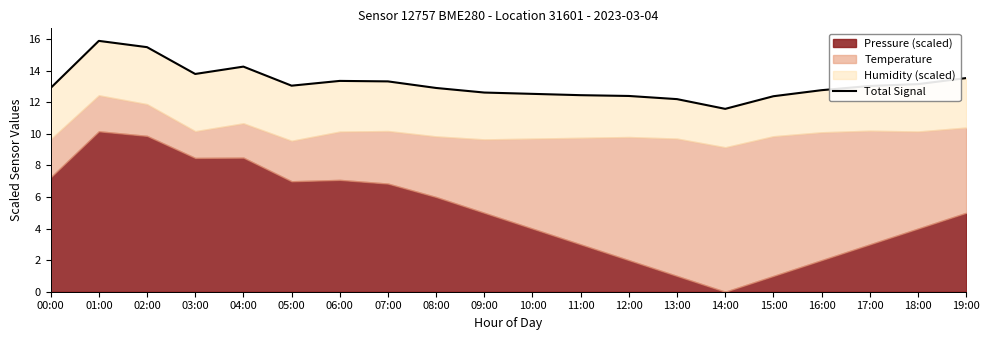

What is the greatest value displayed?

15.9